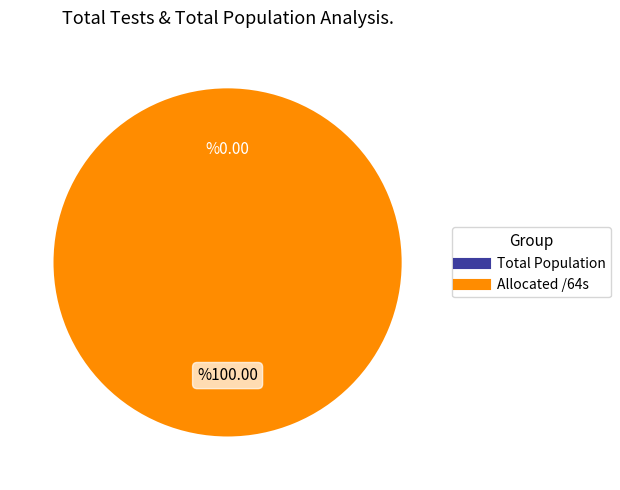

Does any single category account for the majority?

Yes